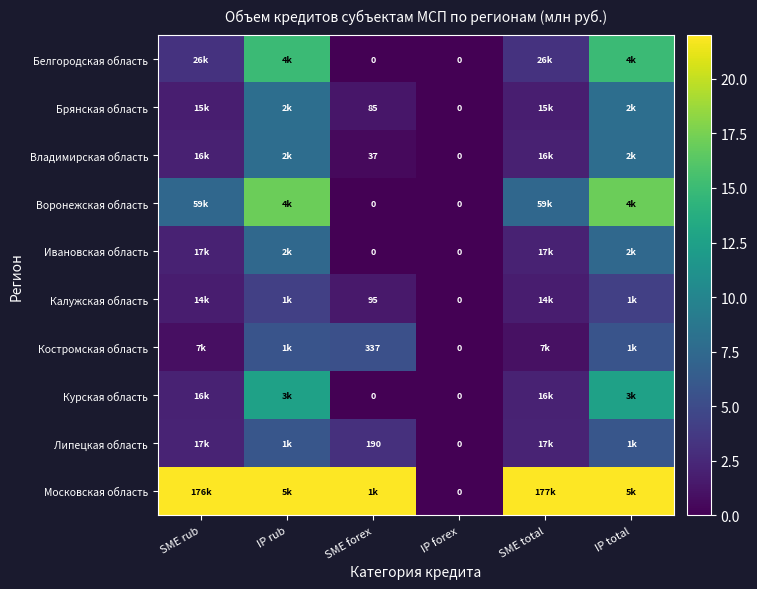

Is the value of Брянская область at SME forex greater than the value of Ивановская область at IP forex?

Yes